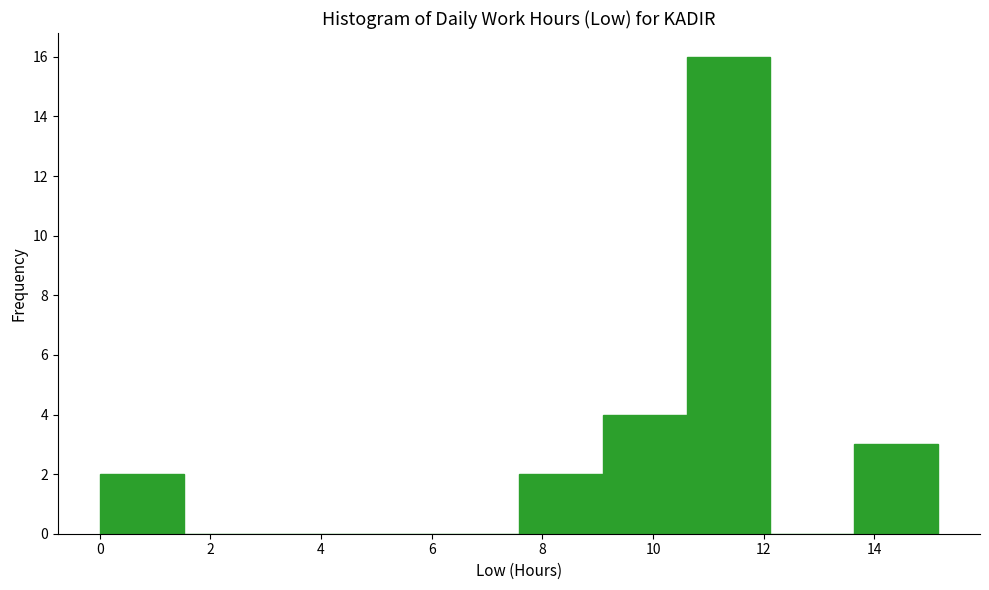

Reading left to right, transcribe this chart: for each bar, give the range it covers on the x-axis and its height. Neither the bar edges nor the heights are printed on the chart, so give them approximately, as read against the axes.

0.0 to 1.6: 2
1.6 to 3.0: 0
3.0 to 4.6: 0
4.6 to 6.0: 0
6.0 to 7.6: 0
7.6 to 9.0: 2
9.0 to 10.6: 4
10.6 to 12.2: 16
12.2 to 13.6: 0
13.6 to 15.2: 3